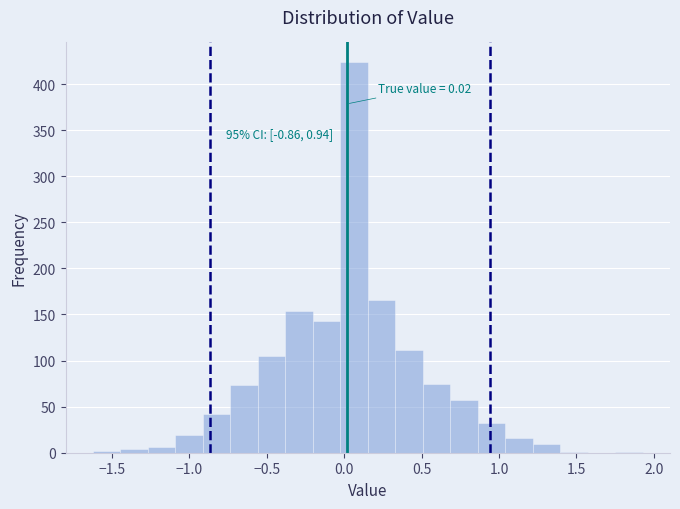

Around what value on the x-axis is the tallest bar? Give the approximate position of its centre, as read against the axis.

0.05